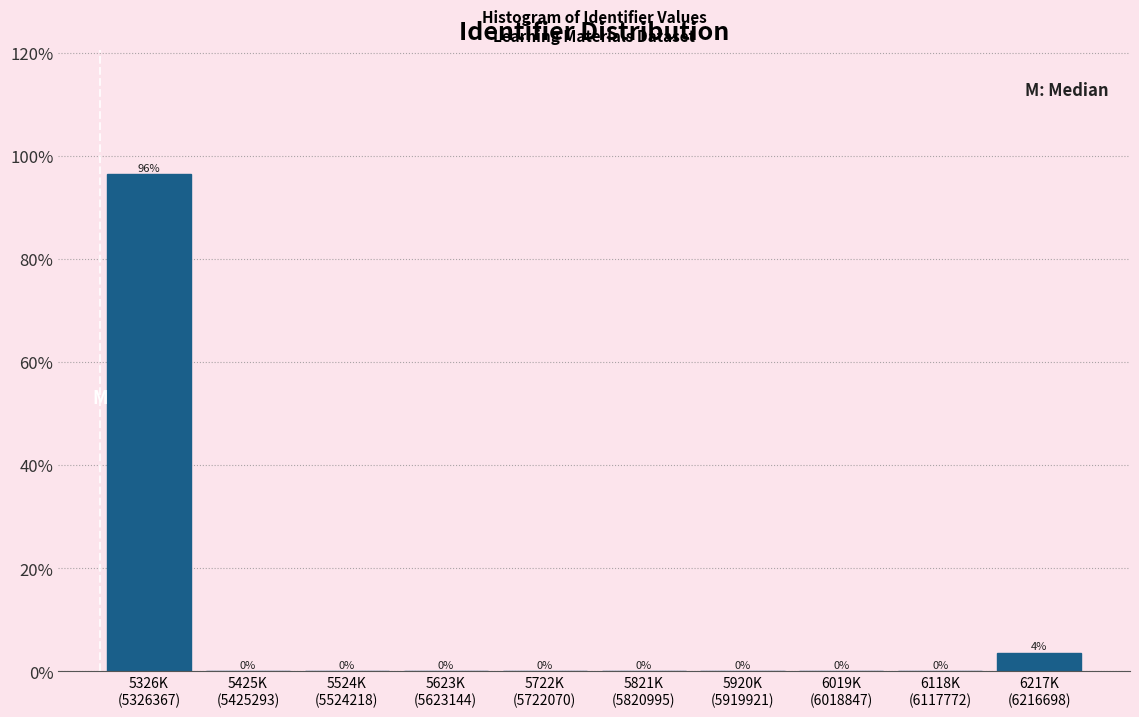

What is the sum of all values?

100.0